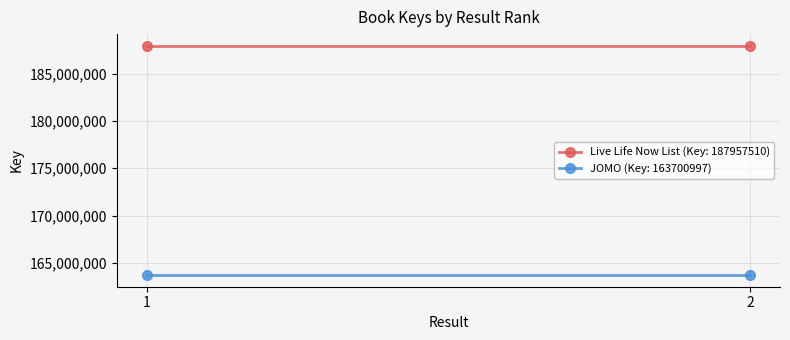

Reading left to right, extract all data points from this chart.

Live Life Now List (Key: 187957510): 1=187957510	2=187957510
JOMO (Key: 163700997): 1=163700997	2=163700997